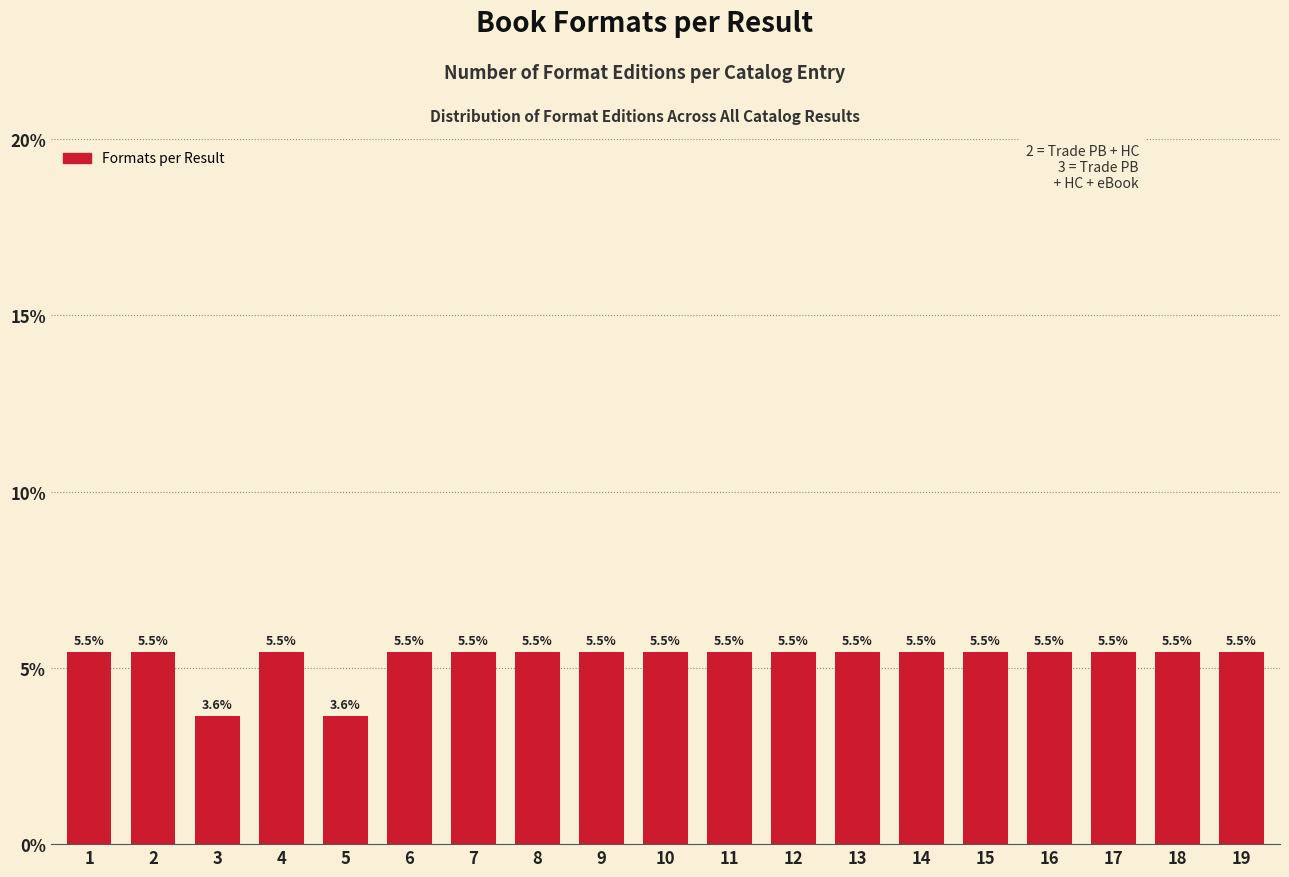

Reading left to right, extract all data points from this chart.

5.5	5.5	3.6	5.5	3.6	5.5	5.5	5.5	5.5	5.5	5.5	5.5	5.5	5.5	5.5	5.5	5.5	5.5	5.5